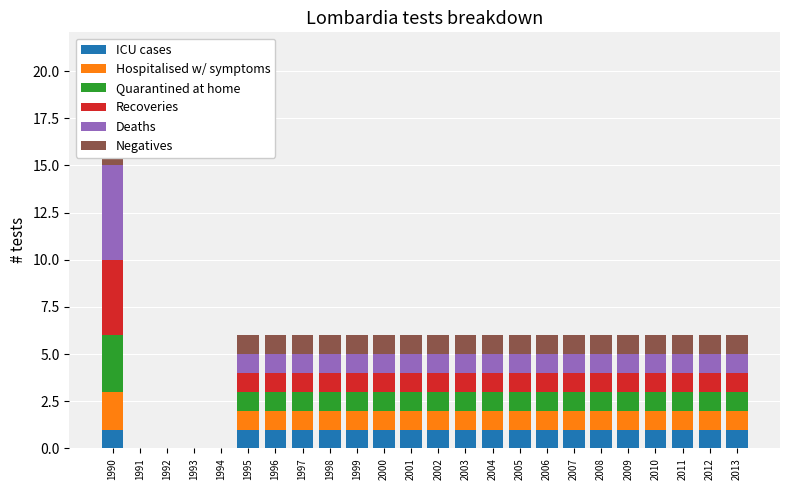

How many distinct data groups are displayed?

6